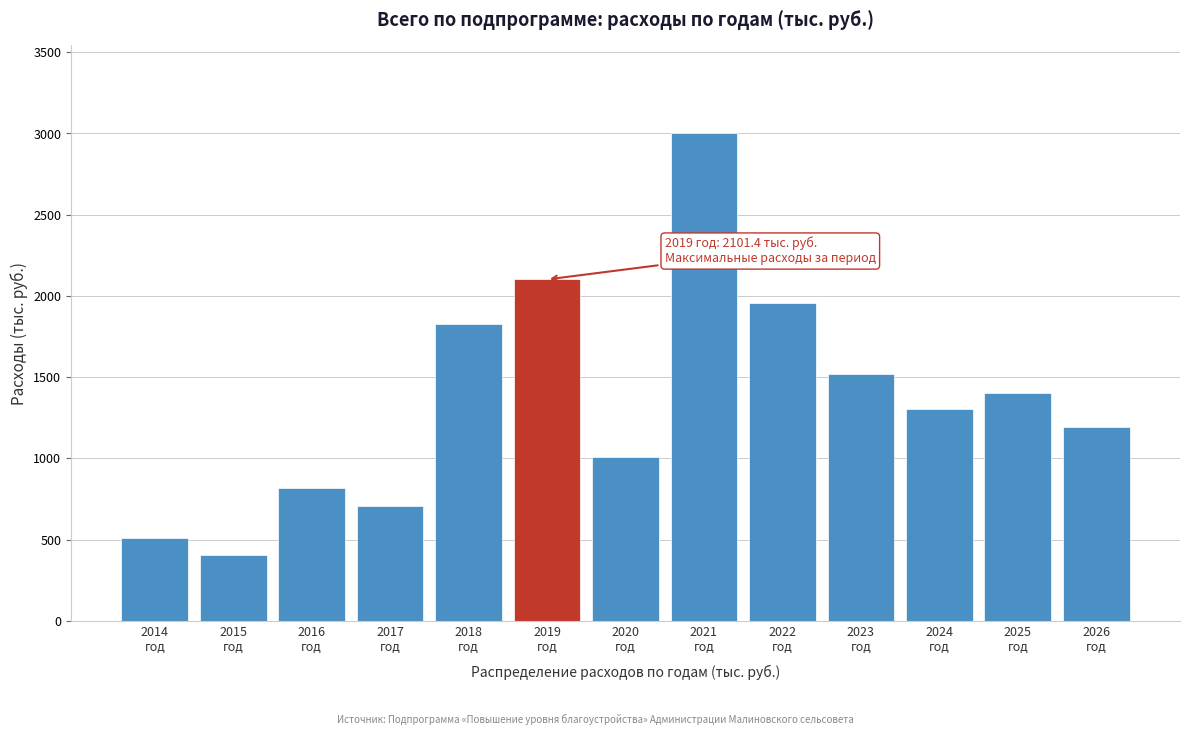

Reading right to left, extract all data points from this chart.

1195.9	1403.3	1302.4	1518.2	1954.5	3002.3	1011.2	2101.4	1828.8	709.4	816.6	404.0	510.9